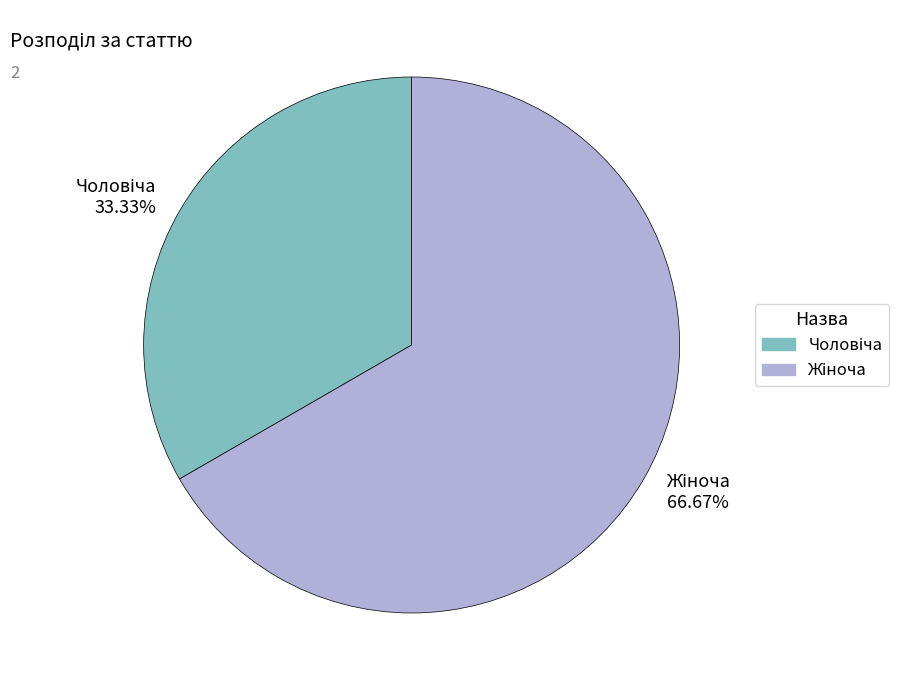

Is there any slice that represents more than half of the pie?

Yes